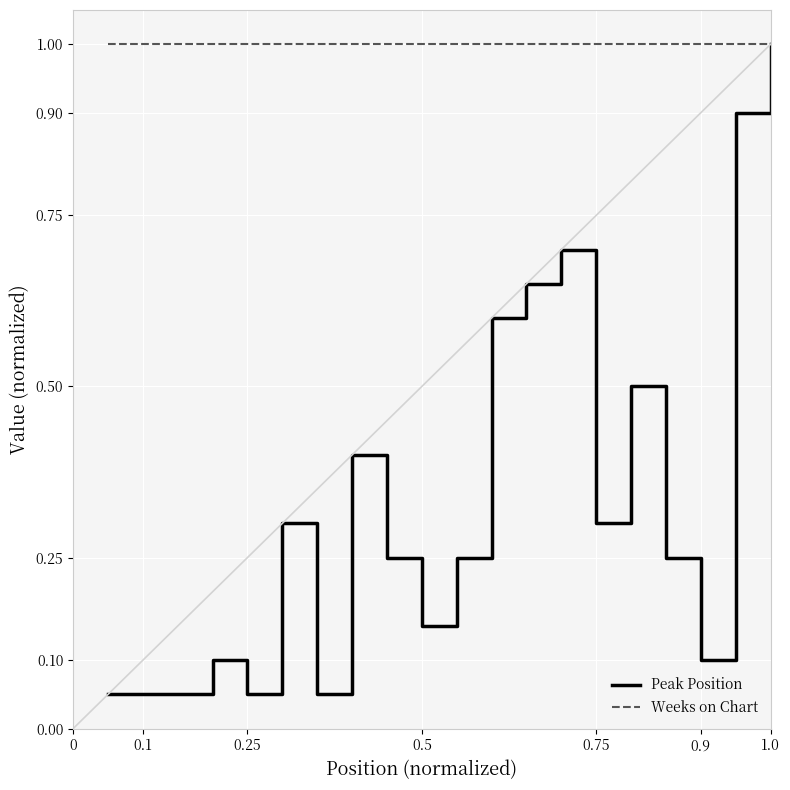

What is the maximum value shown in the chart?

1.0